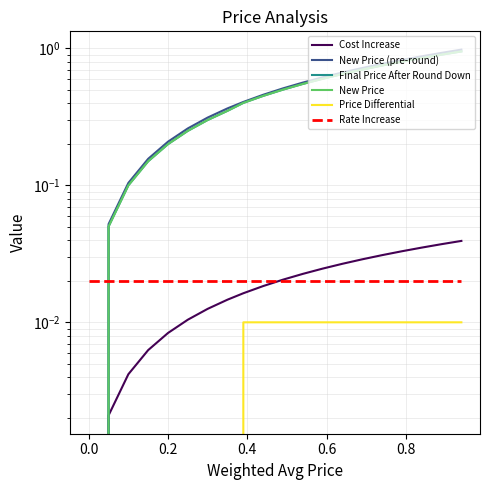

Does the chart display data point markers on the line(s)?

No